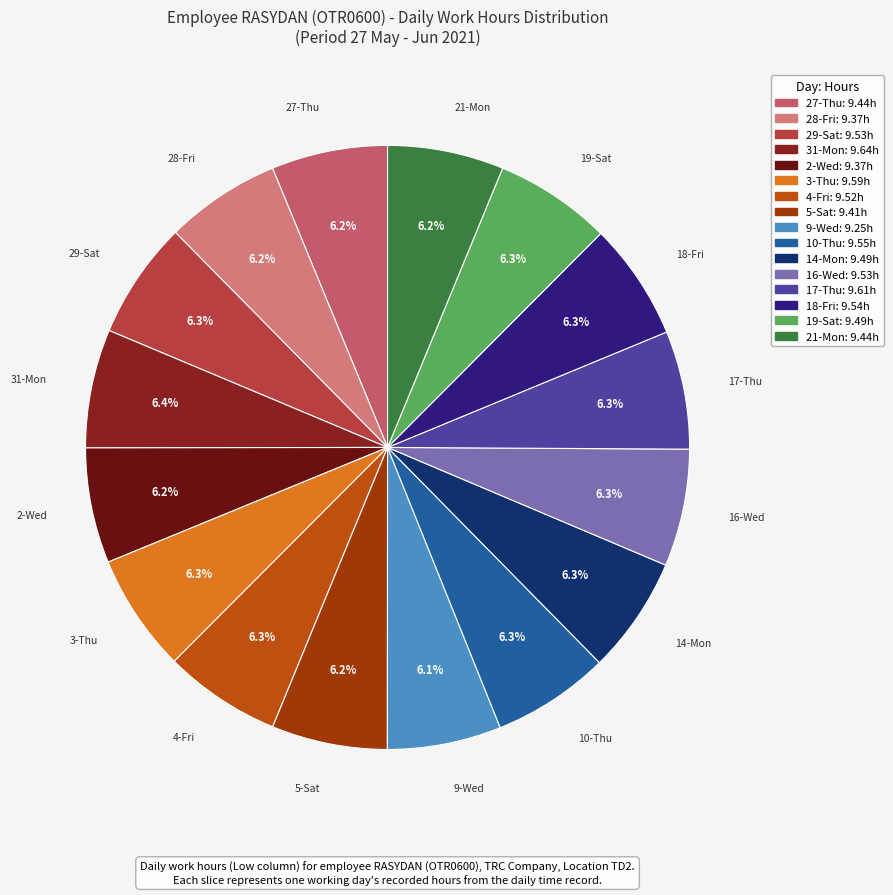

Does any single category account for the majority?

No